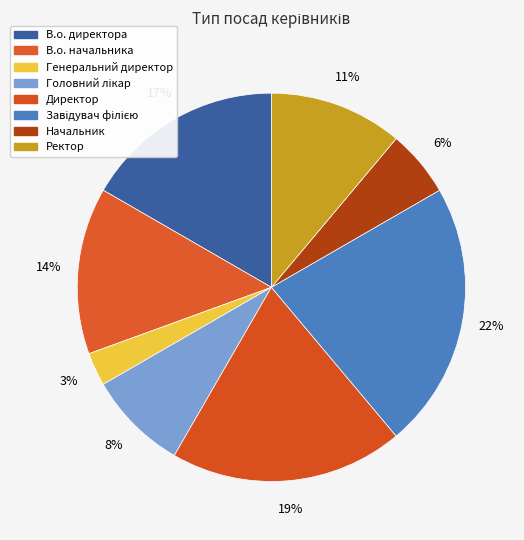

Between Генеральний директор and Завідувач філією, which is larger?

Завідувач філією